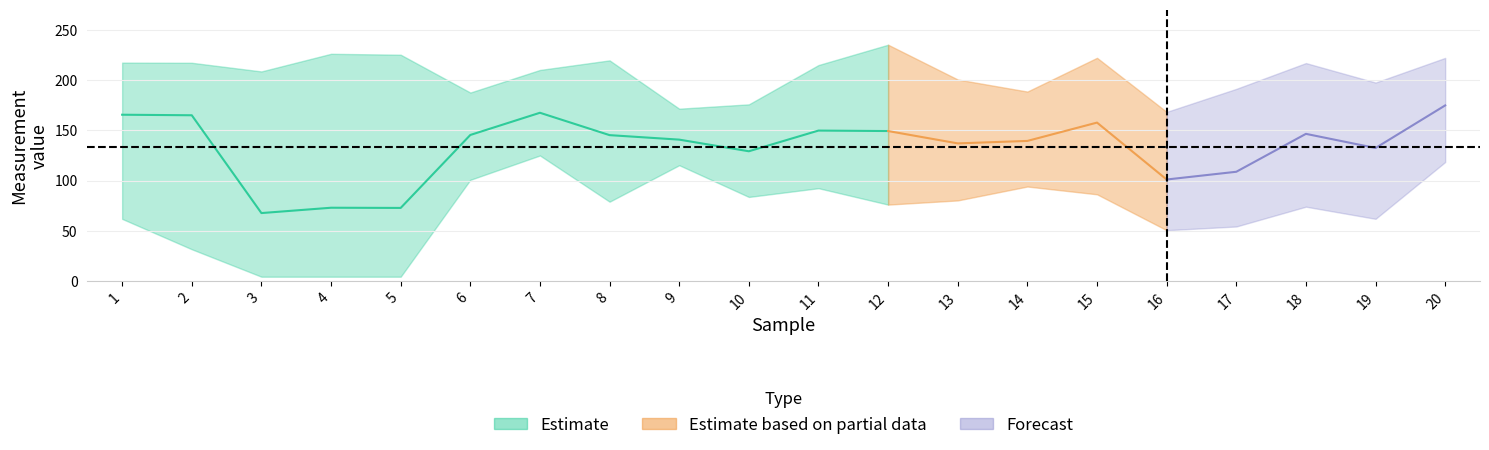

True or false: Min has a value of 23.1 at 1.

False